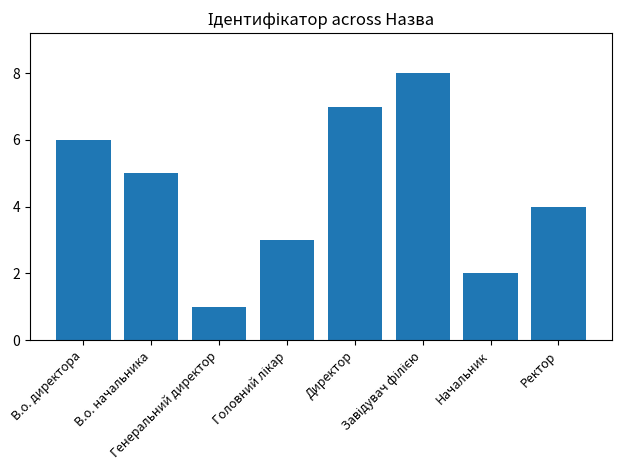

How many data points does each series have?

8